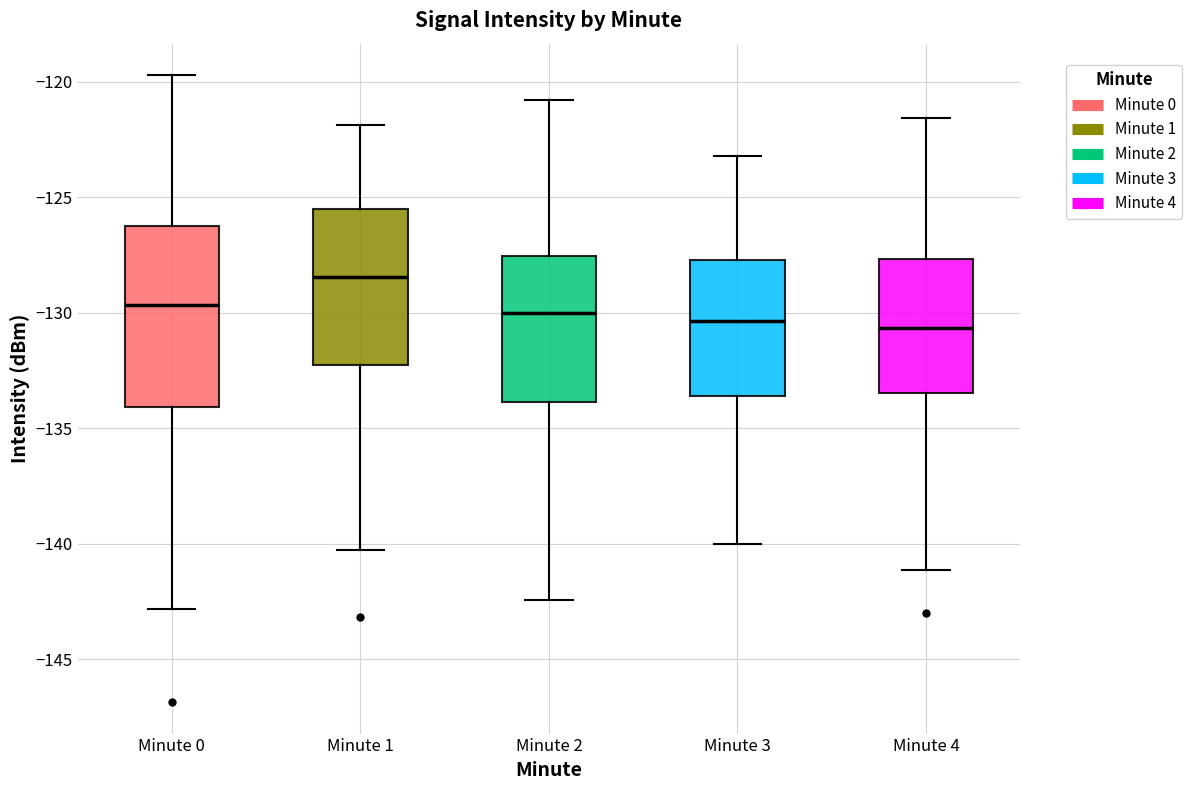

Reading left to right, read every box against the y-axis: the position of its median line, the range the box covers, and the ends of its whiskers. The values are not printed on the chart, so give them approximately, as read against the axis.

Minute 0: median -129.5, box -134.0 to -126.5, whiskers -143.0 to -119.5
Minute 1: median -128.5, box -132.5 to -125.5, whiskers -140.5 to -122.0
Minute 2: median -130.0, box -134.0 to -127.5, whiskers -142.5 to -121.0
Minute 3: median -130.5, box -133.5 to -127.5, whiskers -140.0 to -123.0
Minute 4: median -130.5, box -133.5 to -127.5, whiskers -141.0 to -121.5